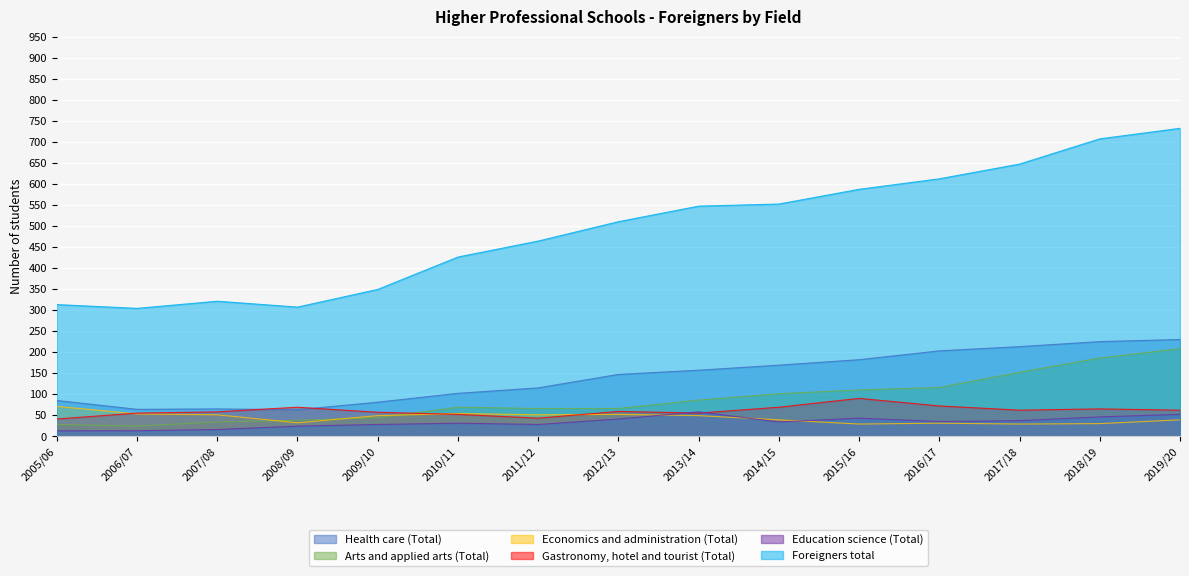

What is the sum of the Gastronomy, hotel and tourist (Total) values at 2010/11 and 2009/10?

109